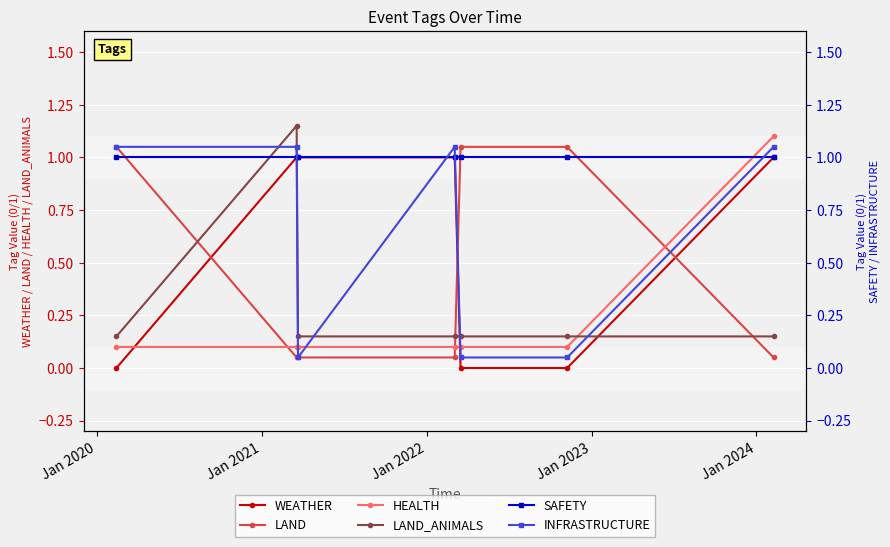

What are all the series names shown in the legend?

WEATHER, LAND, HEALTH, LAND_ANIMALS, SAFETY, INFRASTRUCTURE